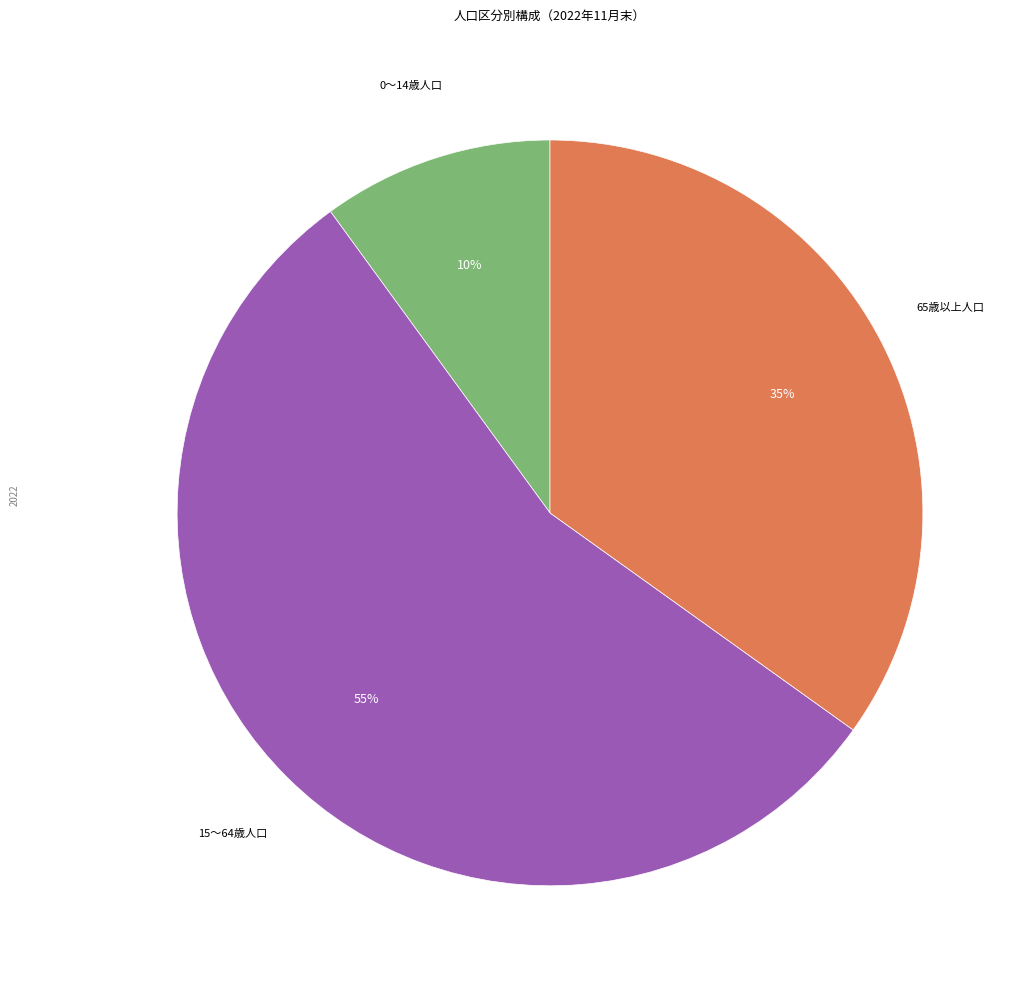

To the nearest percent, what is the average slice percentage?

33%